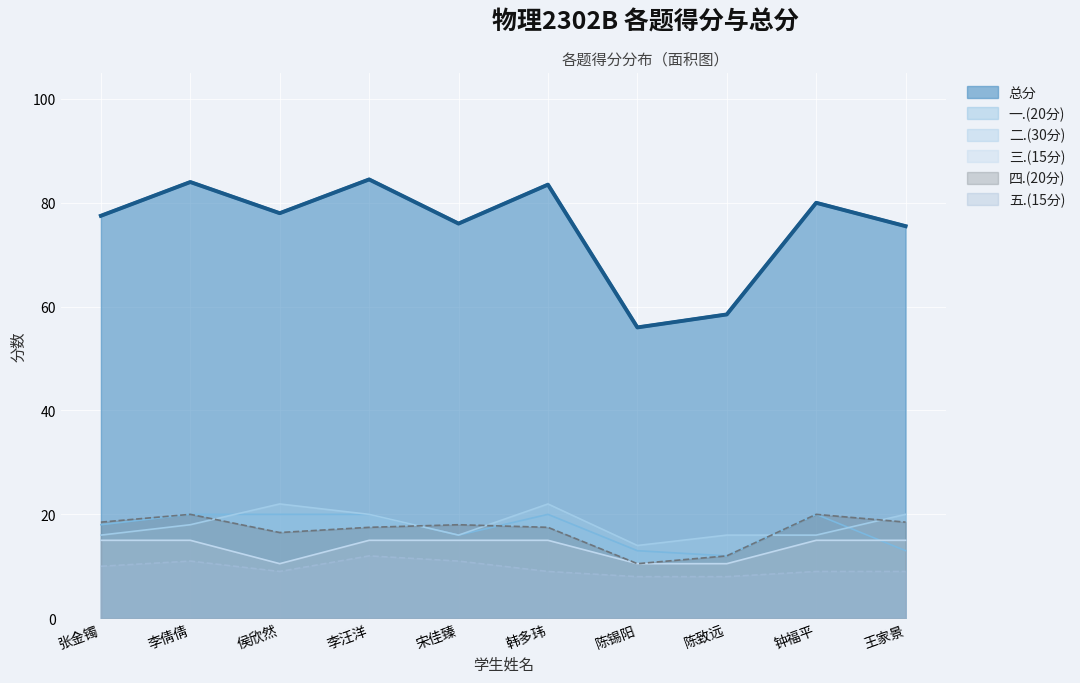

What is the value of the 一.(20分) point at the 10th from the left?

13.0